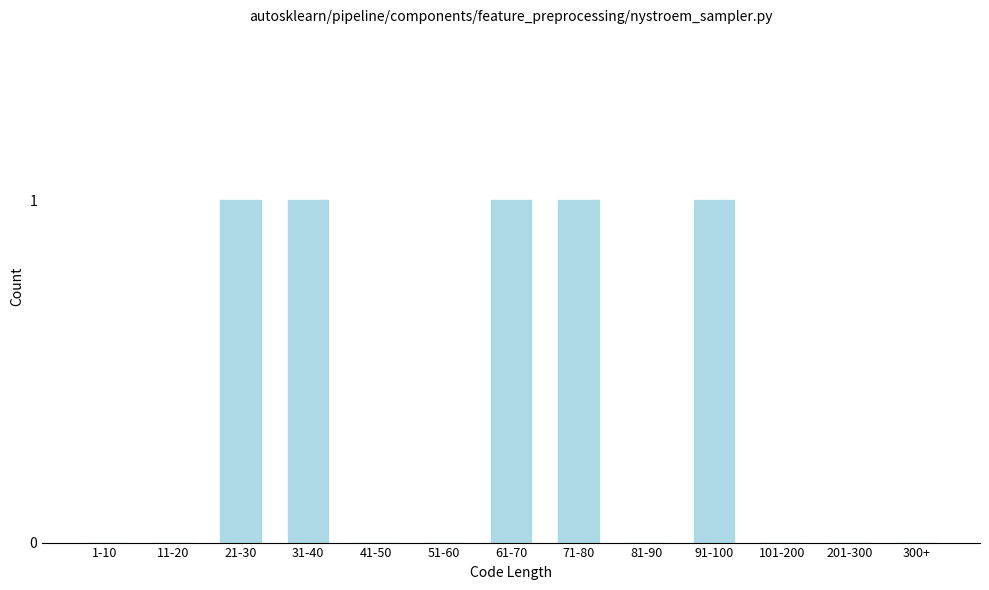

Reading left to right, extract all data points from this chart.

1-10=0	11-20=0	21-30=1	31-40=1	41-50=0	51-60=0	61-70=1	71-80=1	81-90=0	91-100=1	101-200=0	201-300=0	300+=0